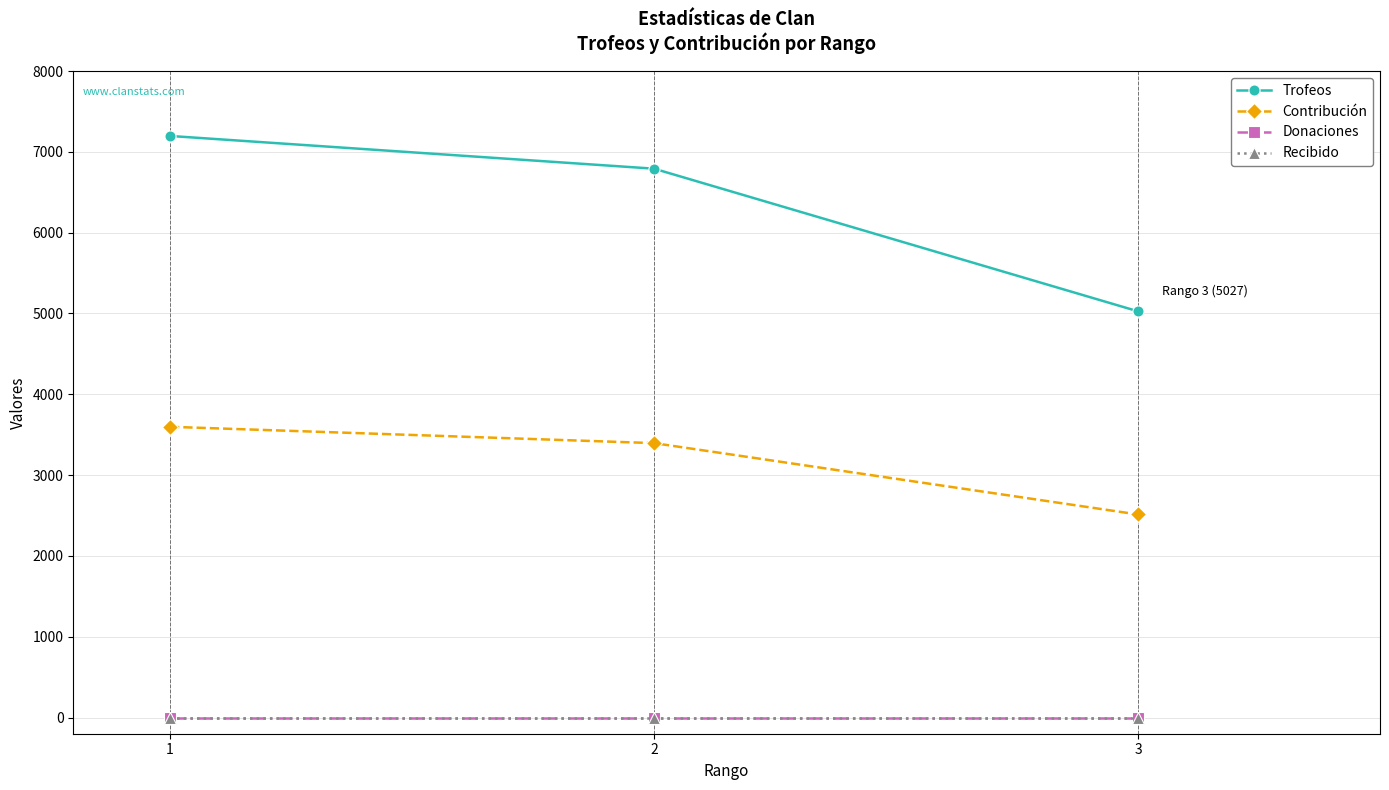

Is the value of Contribución at 3 greater than the value of Trofeos at 3?

No